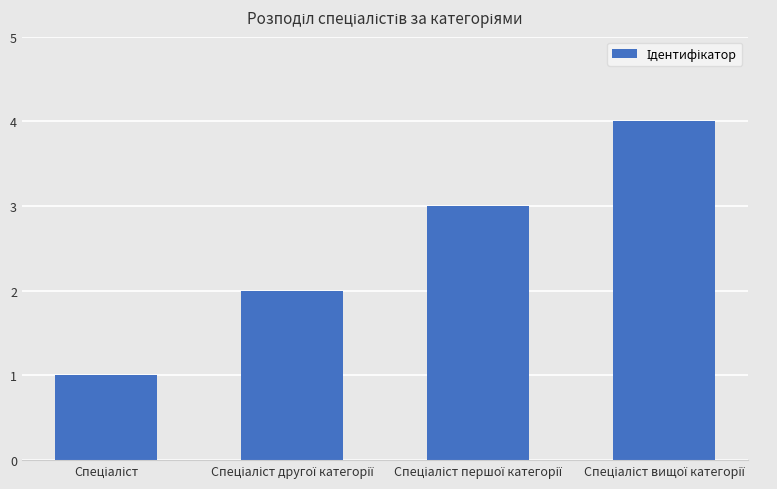

What is the greatest value displayed?

4